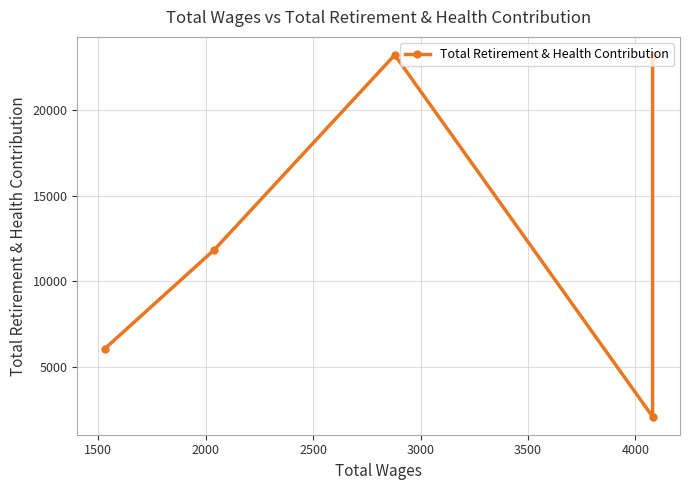

True or false: the data shows 38460 at 2000.

False